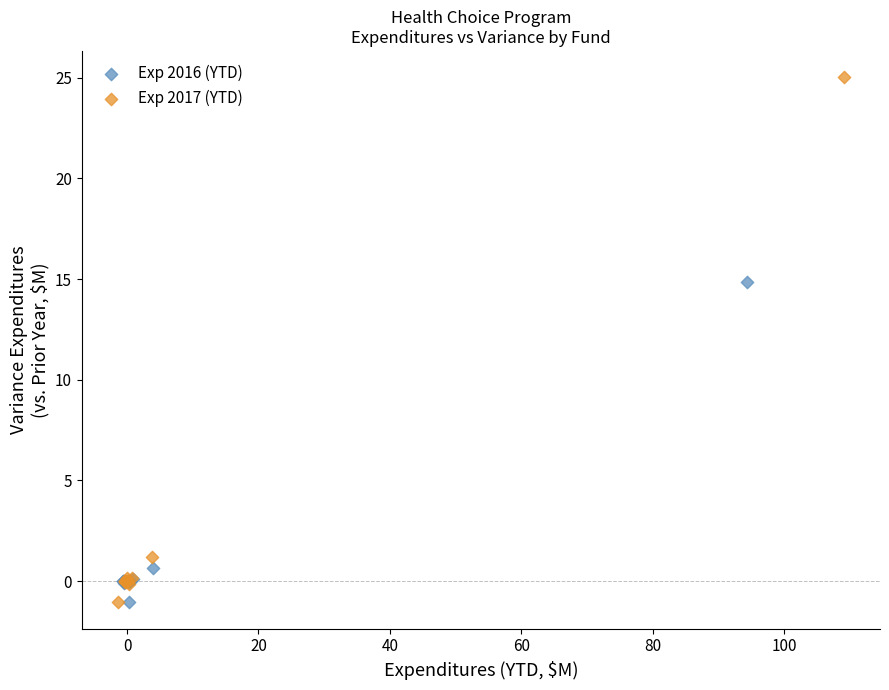

Which series reaches the maximum Y coordinate?

Exp 2017 (YTD)